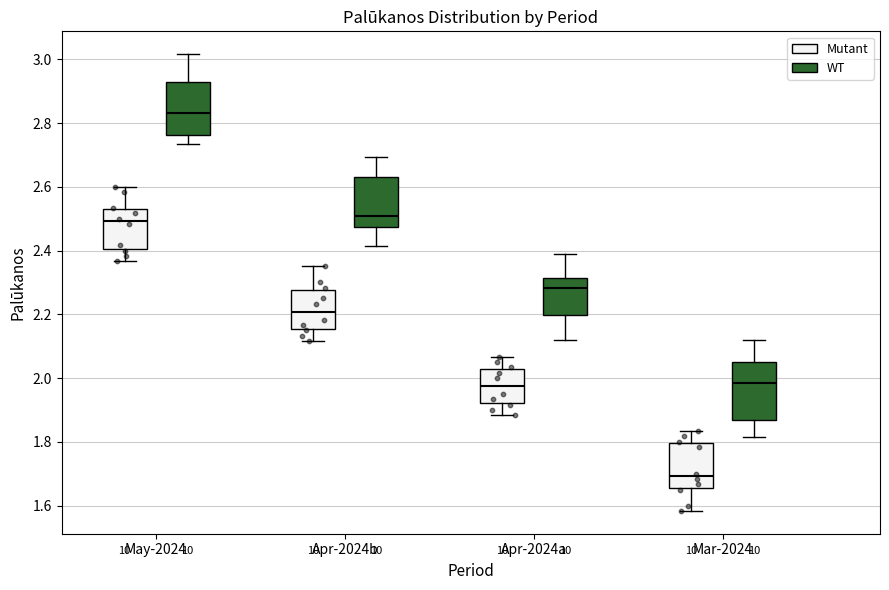

Where does the upper whisker of the box for May-2024 (WT) end on the y-axis? The values are not printed on the chart, so give them approximately, as read against the axis.

3.02